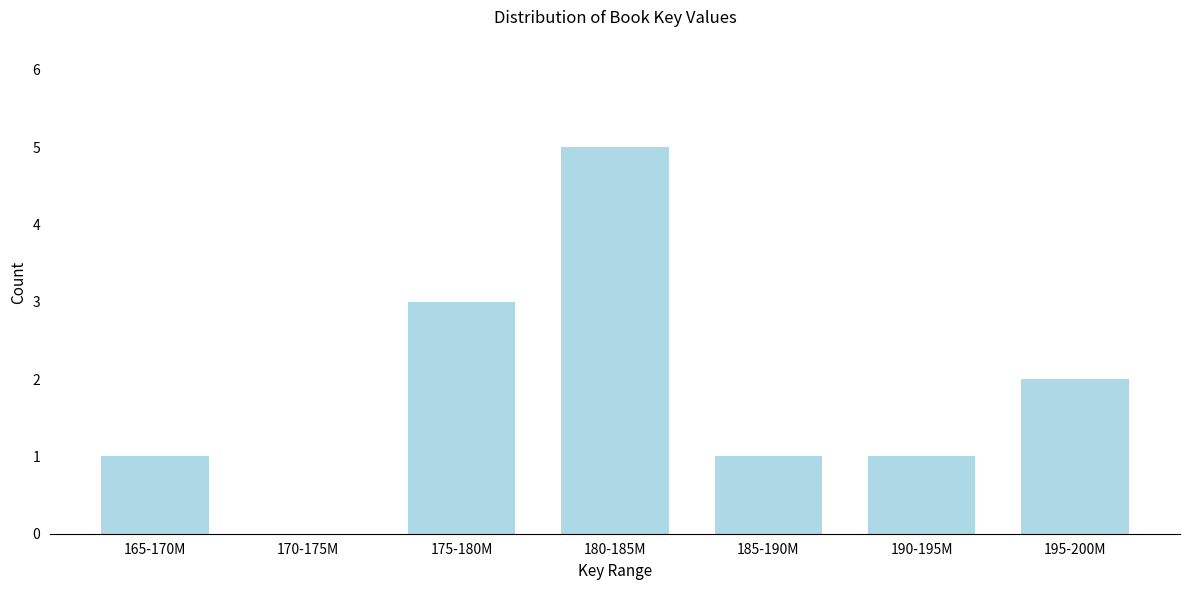

Reading left to right, what are all the values shown in this chart?

165-170M=1	170-175M=0	175-180M=3	180-185M=5	185-190M=1	190-195M=1	195-200M=2